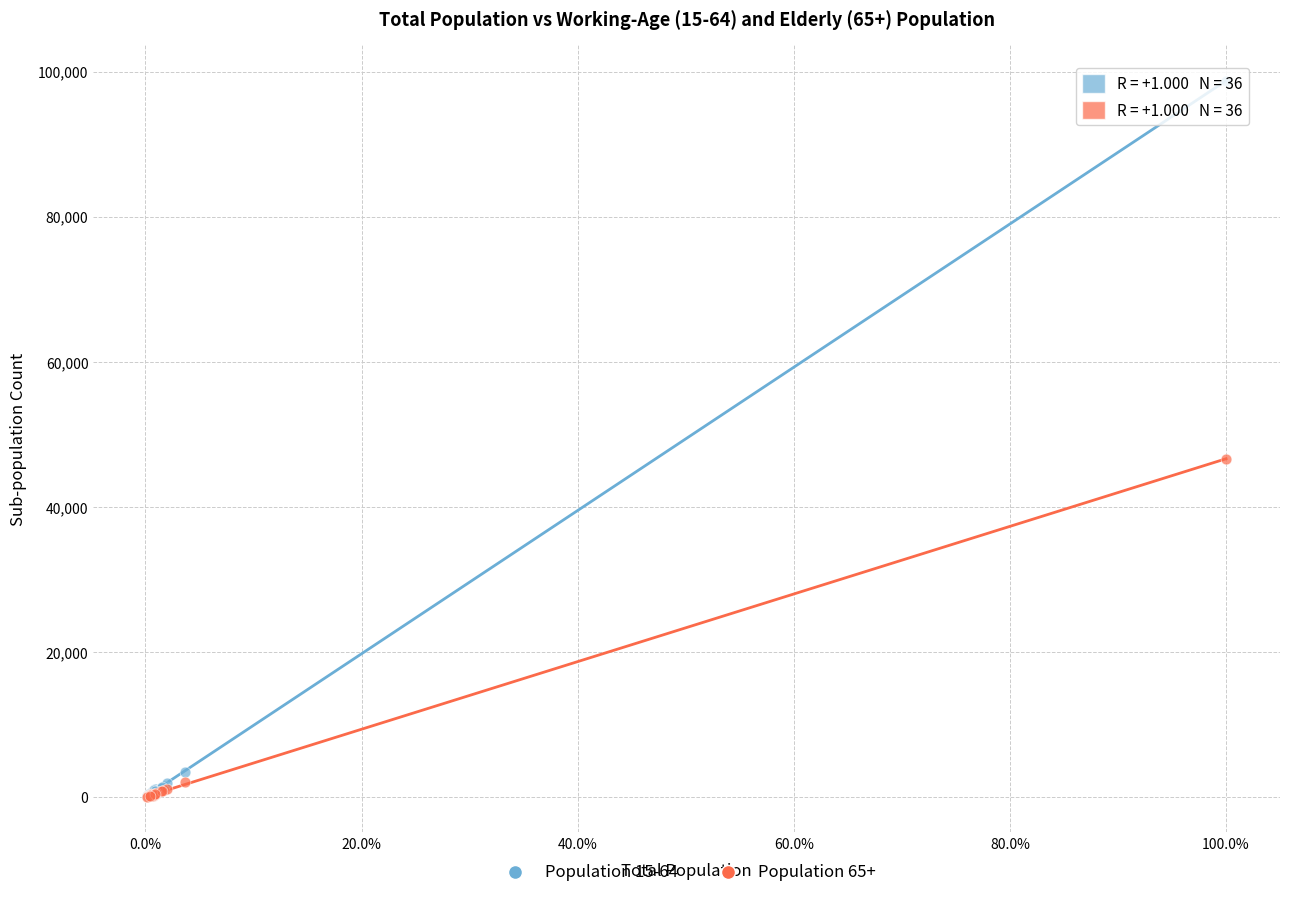

Across all series, what Y value is closest to 49409?

46617